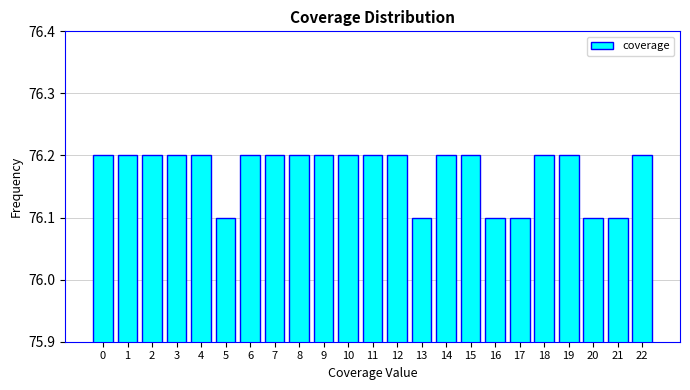

Reading right to left, what are all the values shown in this chart?

22=76.2	21=76.1	20=76.1	19=76.2	18=76.2	17=76.1	16=76.1	15=76.2	14=76.2	13=76.1	12=76.2	11=76.2	10=76.2	9=76.2	8=76.2	7=76.2	6=76.2	5=76.1	4=76.2	3=76.2	2=76.2	1=76.2	0=76.2